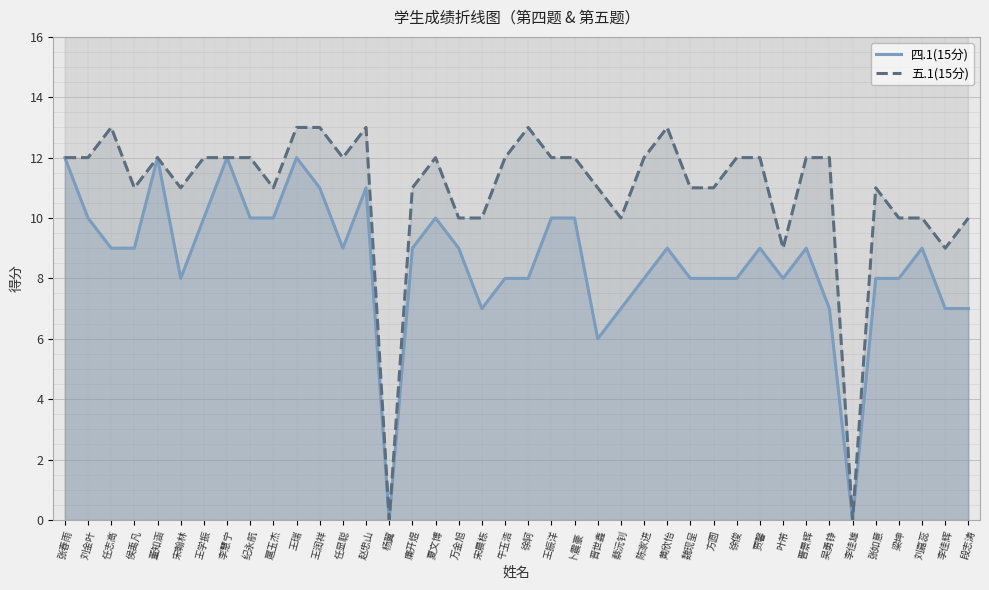

What is the spread (max minus min) of values at 徐轲?

5